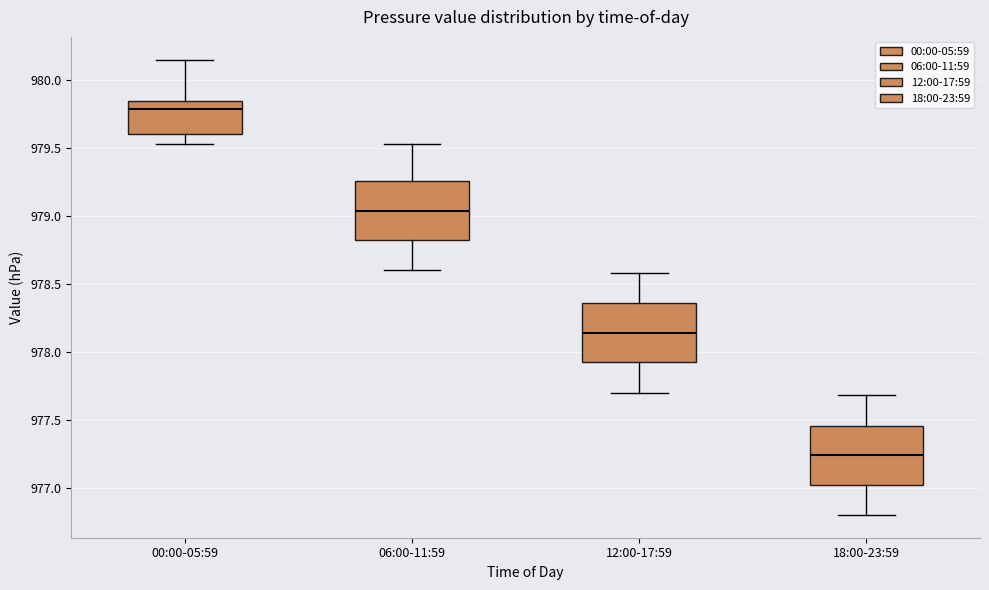

Reading left to right, transcribe this box plot: for each box, give where its median line is, the range the box spans, and where its two whiskers end, as read against the y-axis. The values are not printed on the chart, so give them approximately, as read against the axis.

00:00-05:59: median 979.80, box 979.60 to 979.85, whiskers 979.55 to 980.15
06:00-11:59: median 979.05, box 978.80 to 979.25, whiskers 978.60 to 979.55
12:00-17:59: median 978.15, box 977.90 to 978.35, whiskers 977.70 to 978.60
18:00-23:59: median 977.25, box 977.00 to 977.45, whiskers 976.80 to 977.70